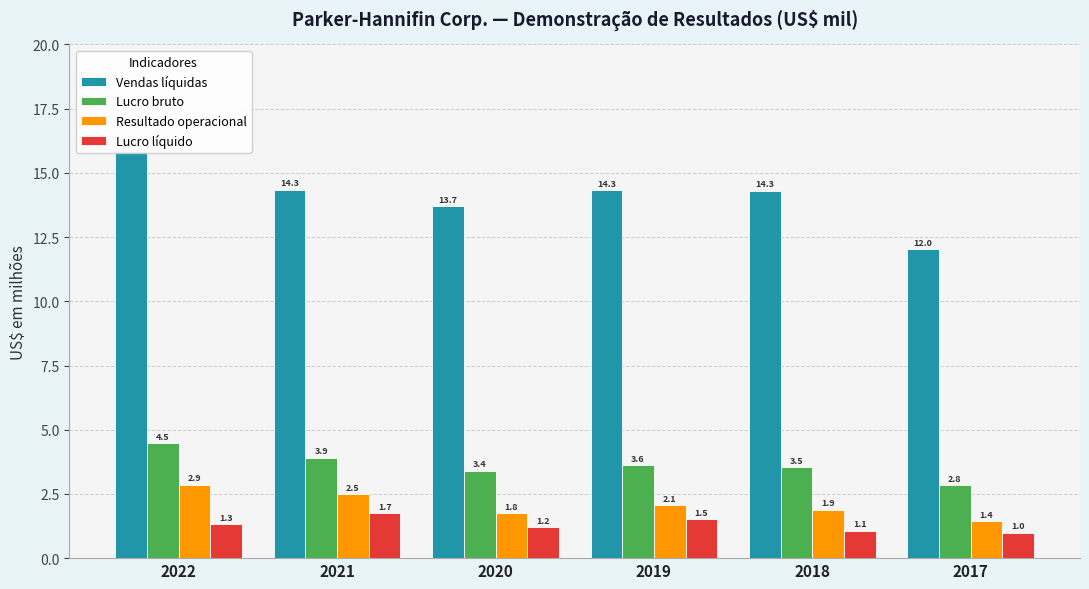

How many values in the Resultado operacional series are below 2?

3